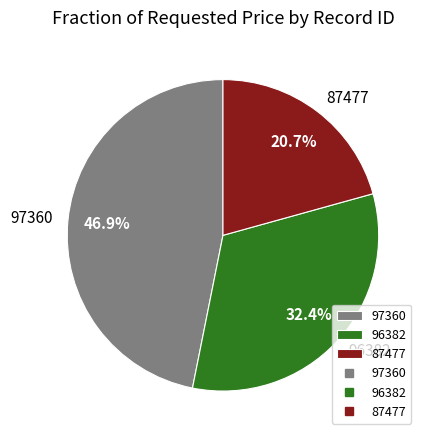

Approximately how many times larger is the value at 87477 compared to 97360?

0.4